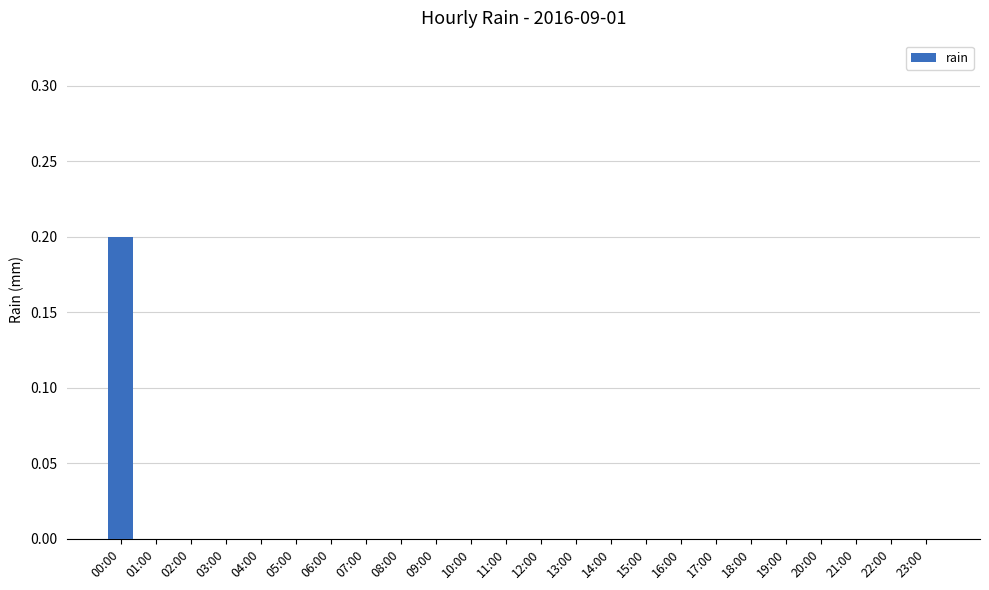

Which label corresponds to the largest value in the chart?

00:00